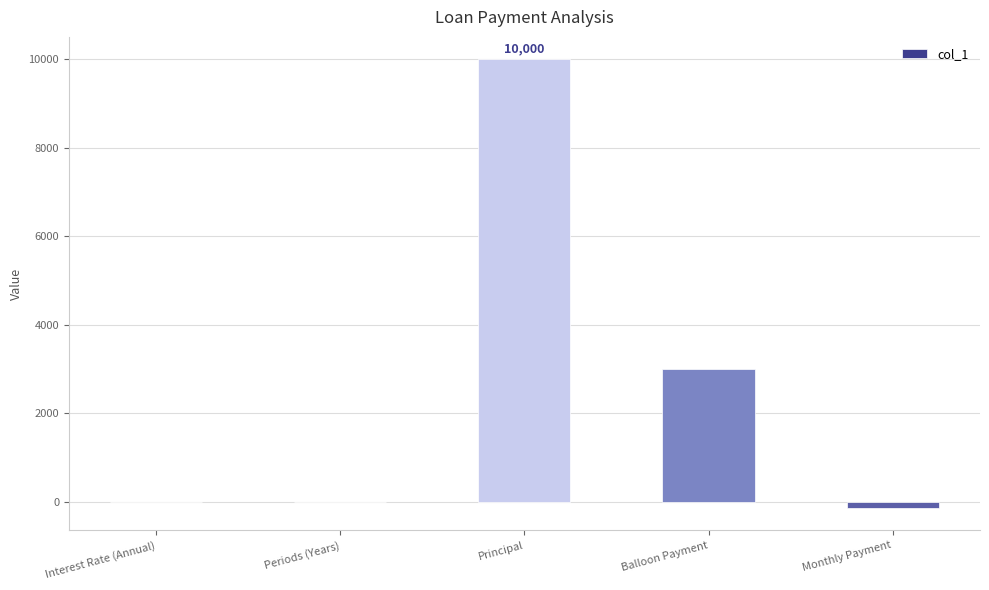

Which has a higher value, Interest Rate (Annual) or Balloon Payment?

Balloon Payment